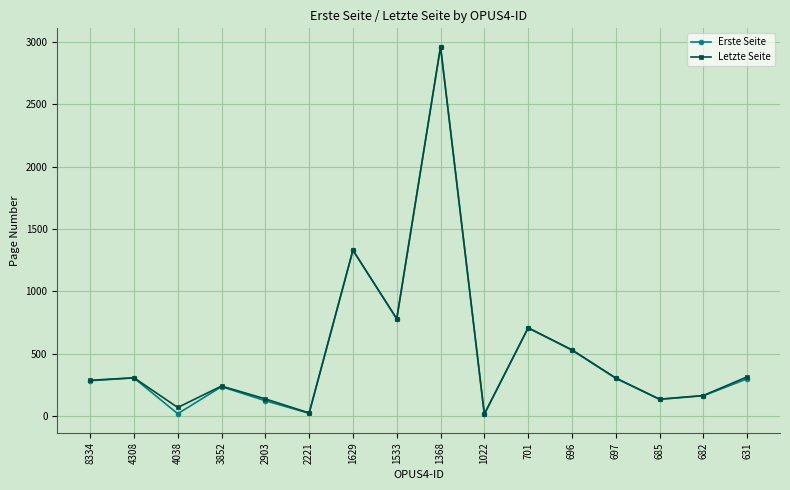

How many interior local valleys does the Letzte Seite series have?

5